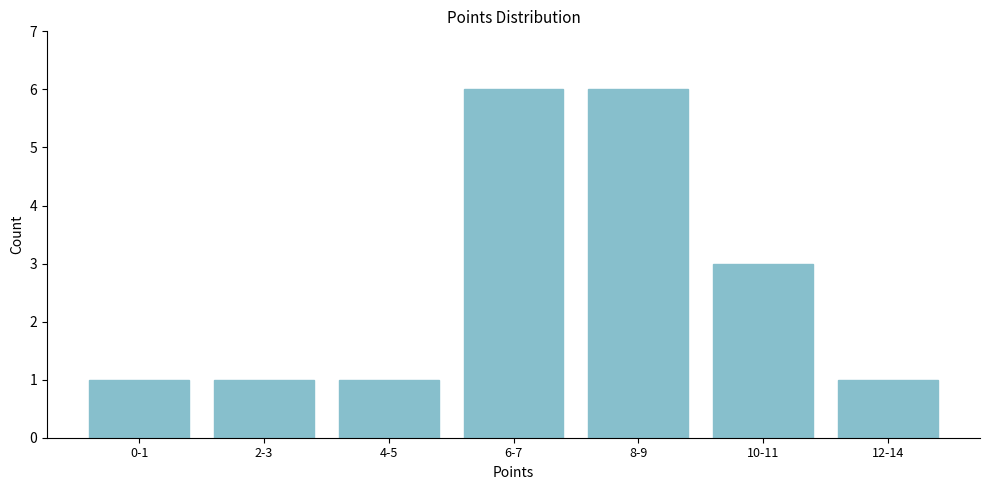

Reading left to right, list all the values displayed in this chart.

0-1=1	2-3=1	4-5=1	6-7=6	8-9=6	10-11=3	12-14=1